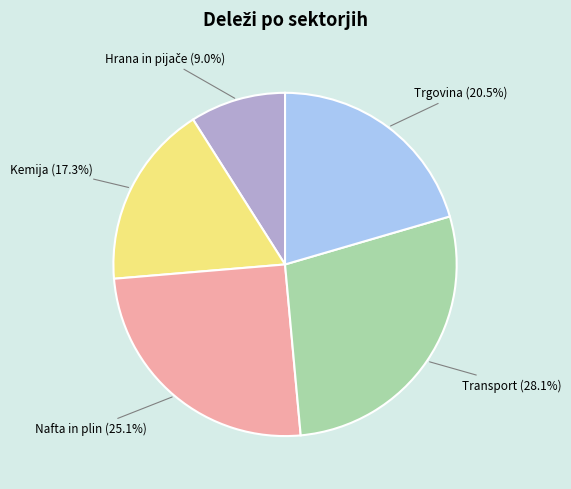

Is it true that Nafta in plin is 39% of the pie?

False